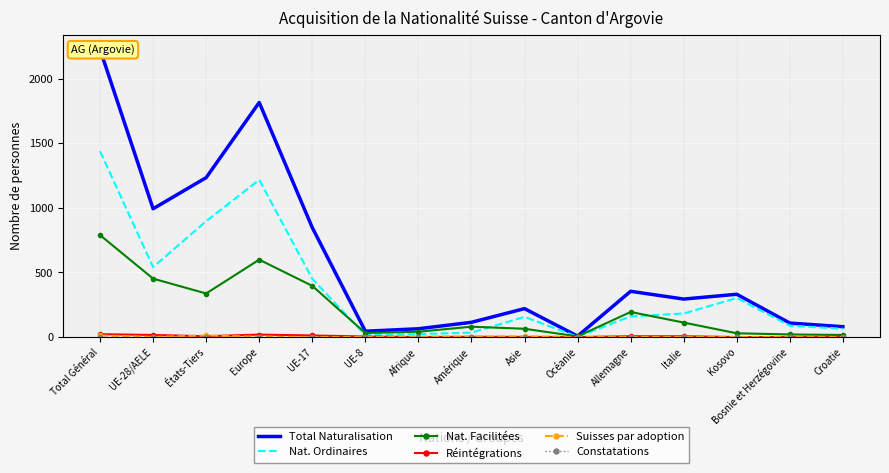

Which series has the widest spread of values?

Total Naturalisation